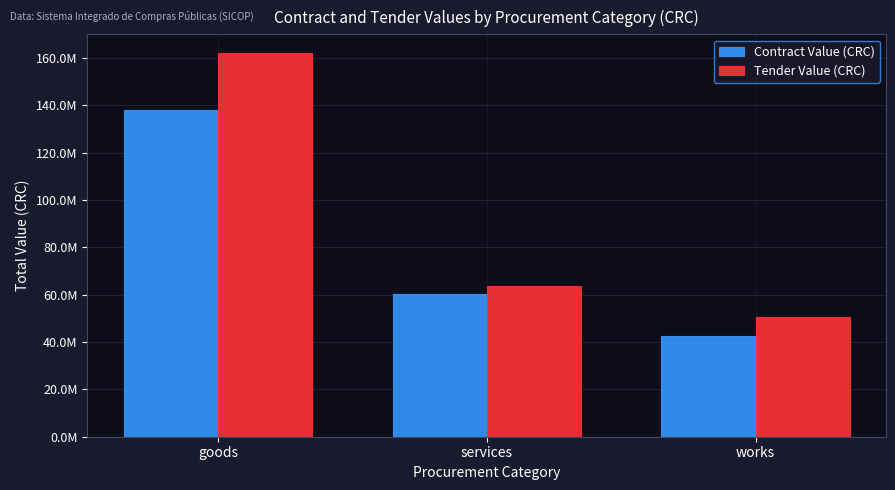

Are the bars horizontal?

No